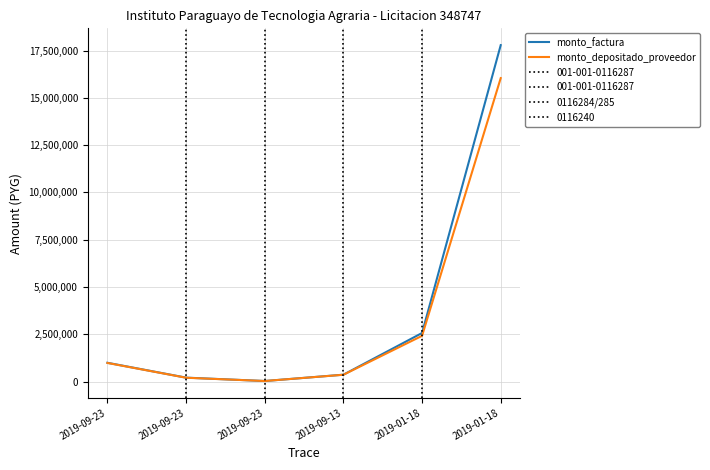

List the series in order of their peak value, lowest first.

monto_depositado_proveedor, monto_factura